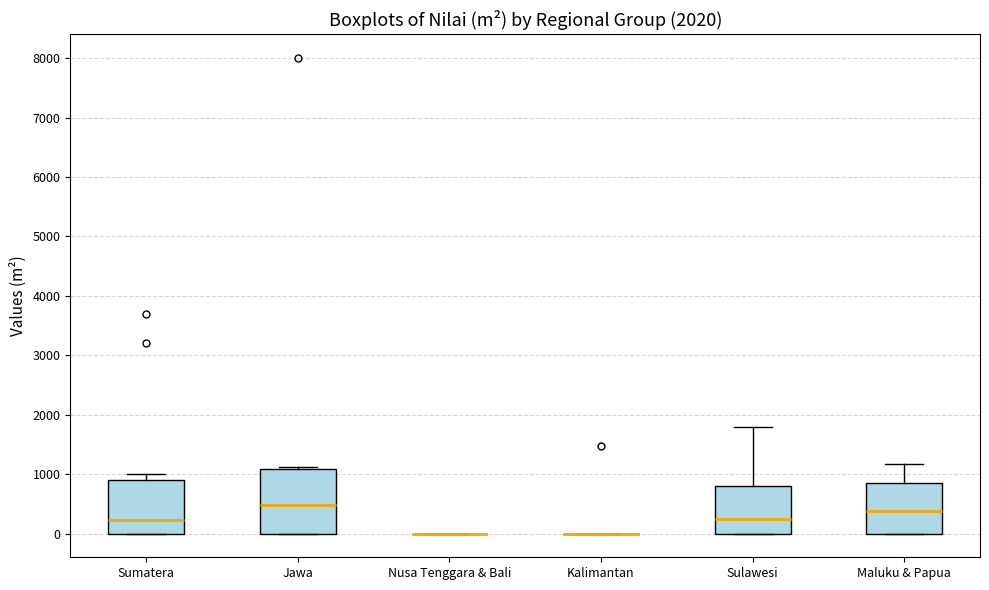

Comparing the boxes themselves (not the whiskers), which one is the tallest?

Jawa